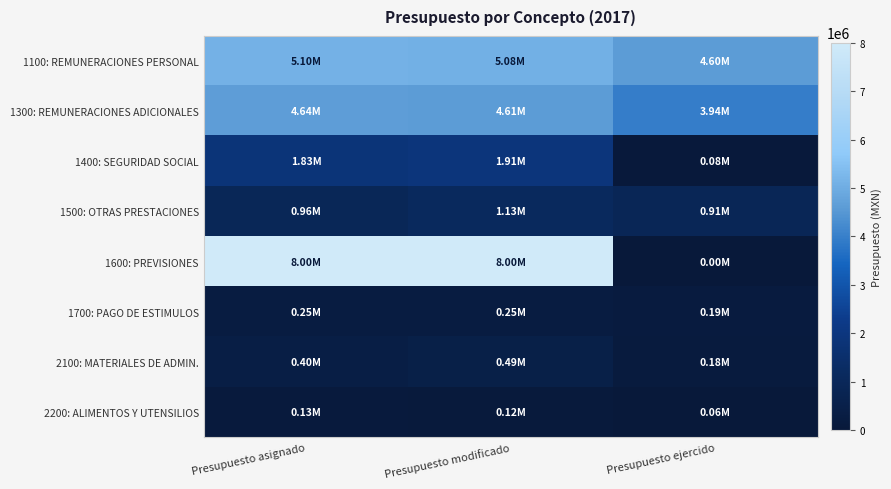

Which has a higher value, Presupuesto modificado or Presupuesto ejercido?

Presupuesto modificado